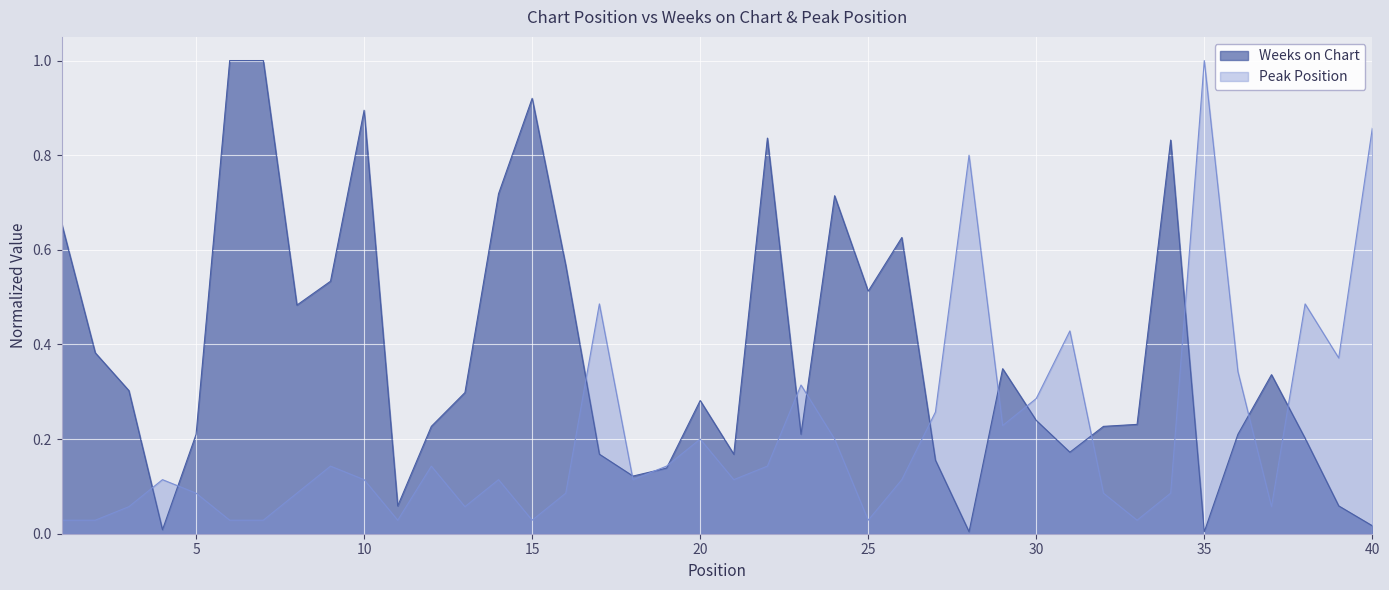

Which series ends up on top after the final intersection of Peak Position and Weeks on Chart?

Peak Position